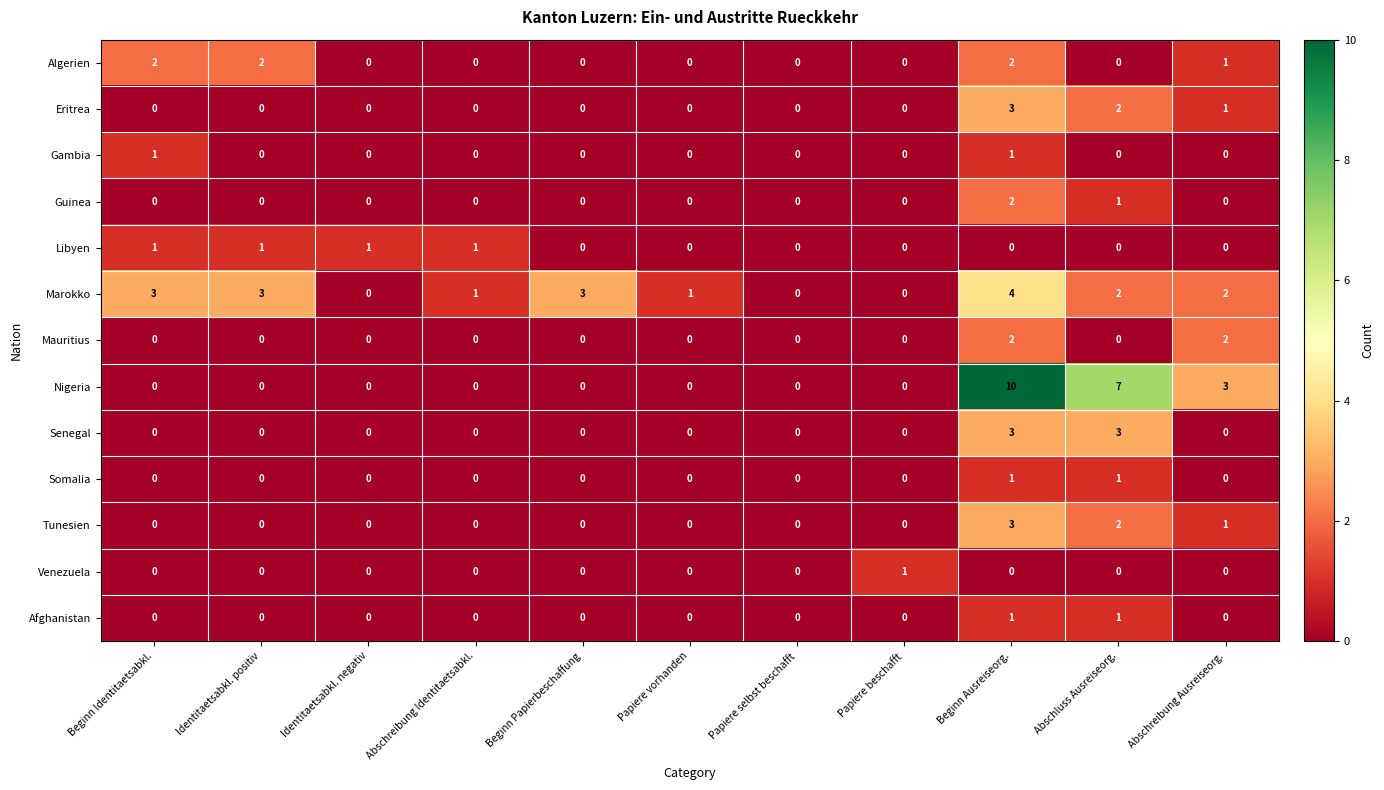

Which label corresponds to the largest value in the chart?

Beginn Ausreiseorg.